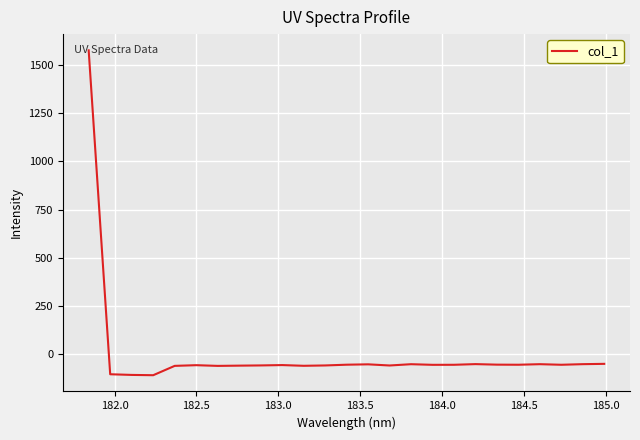

What is the greatest value displayed?

1575.7